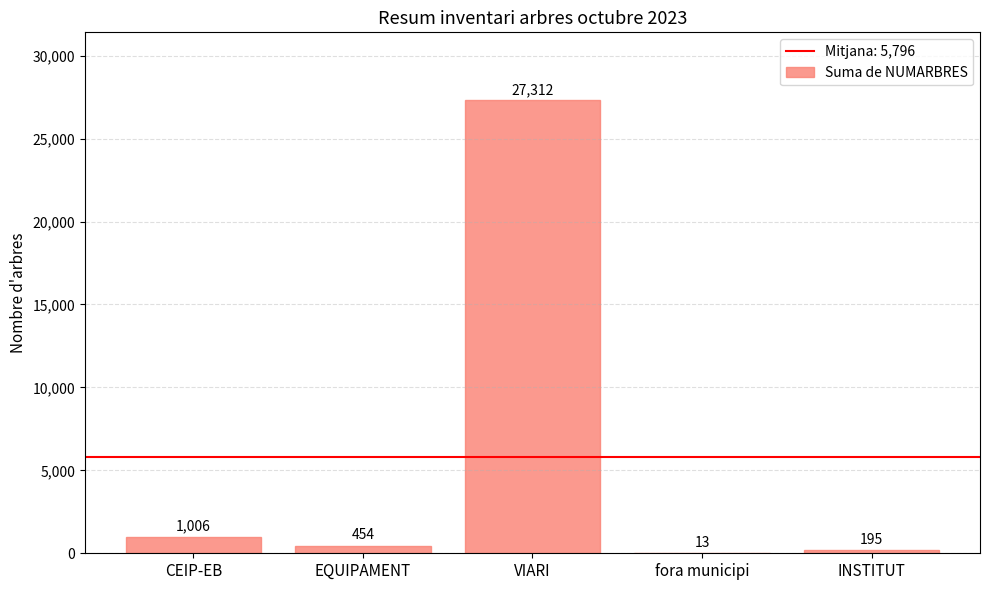

What is the average value?

5796